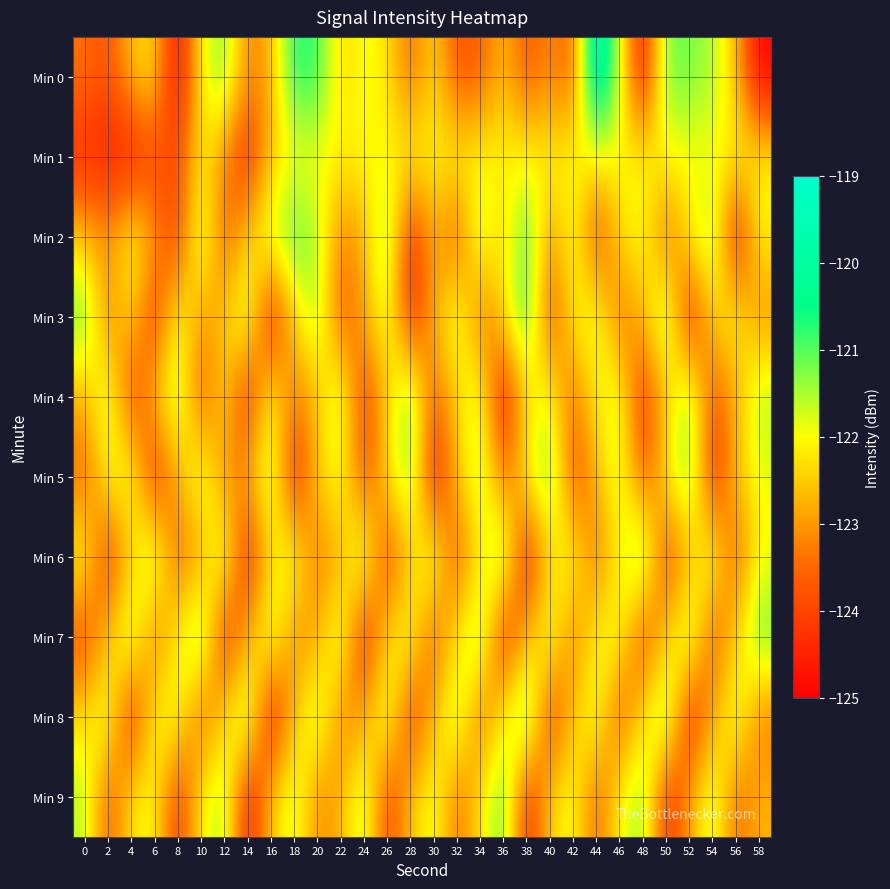

Rank the series by their maximum value, from highest to lowest.

Min 0, Min 3, Min 8, Min 2, Min 6, Min 5, Min 7, Min 9, Min 4, Min 1